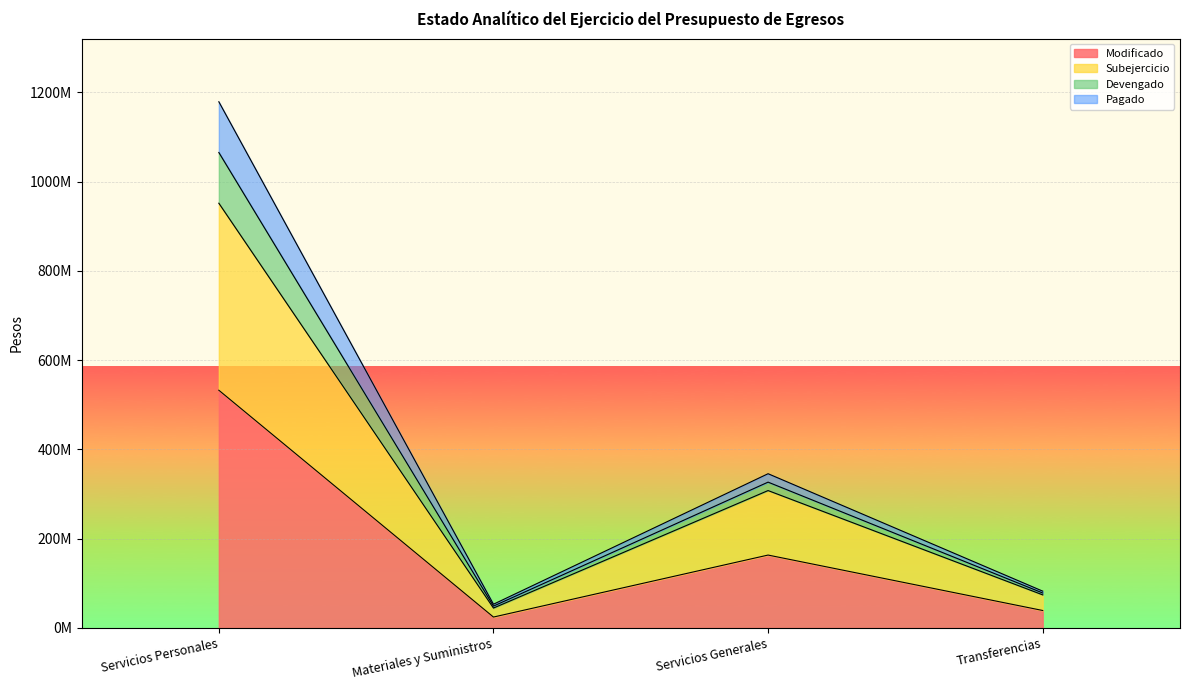

At which category is the sum across all series the highest?

Servicios Personales